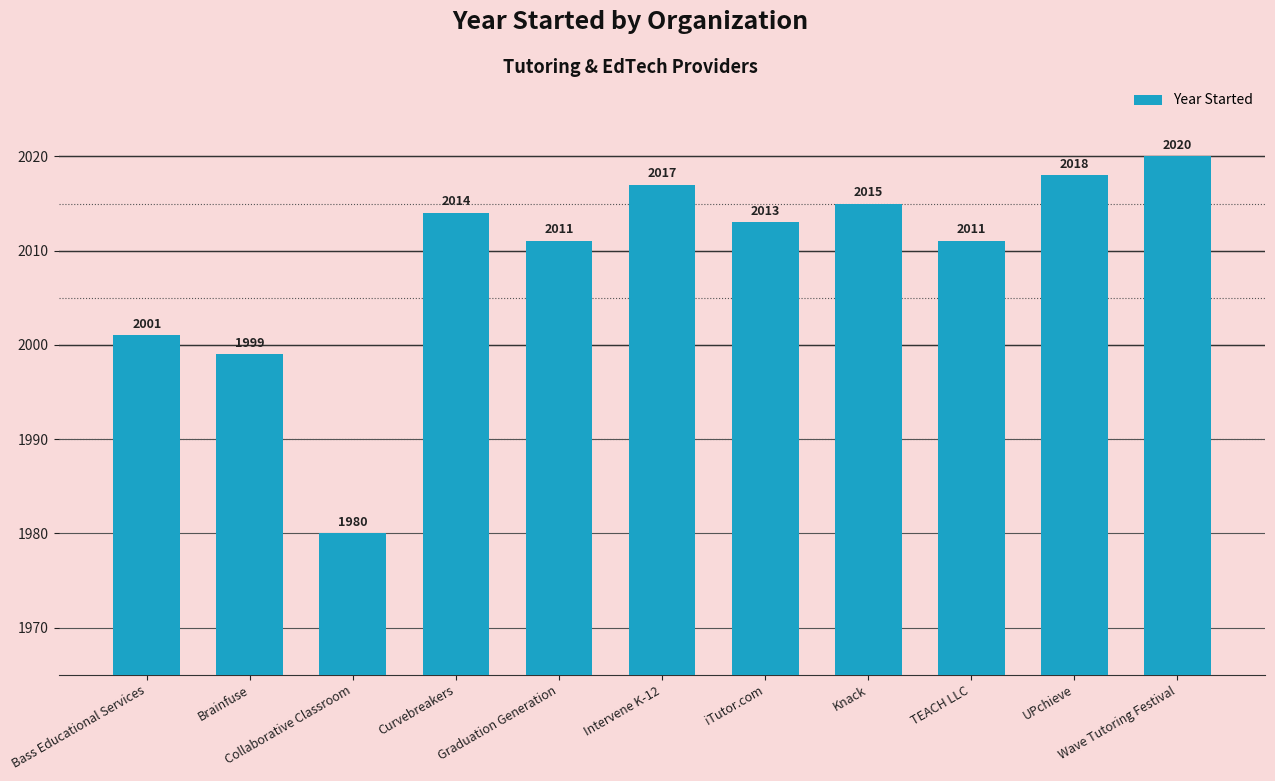

What is the difference between the values at Brainfuse and Wave Tutoring Festival?

21